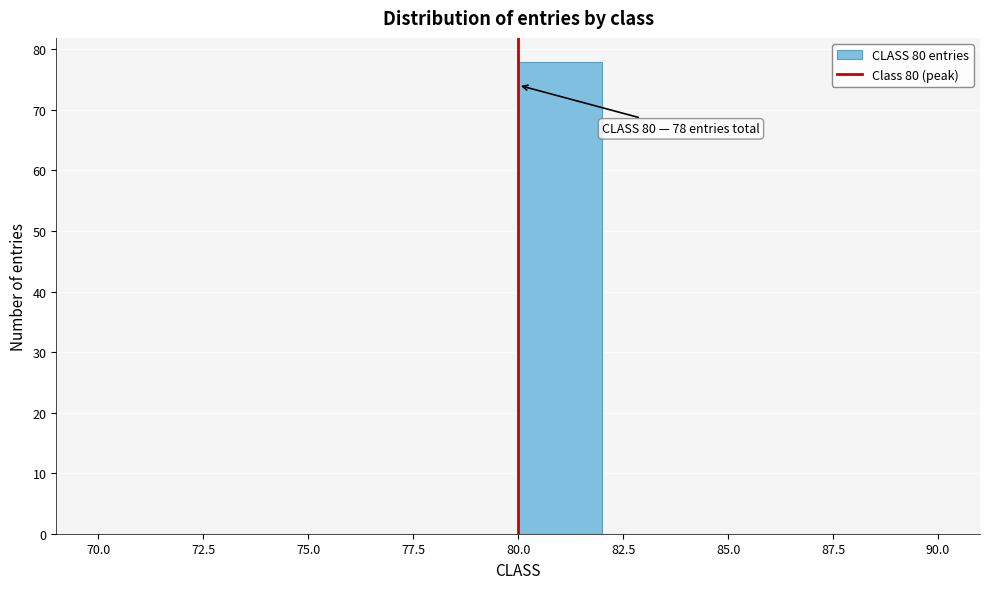

Which range on the x-axis has the tallest bar?

80 to 82